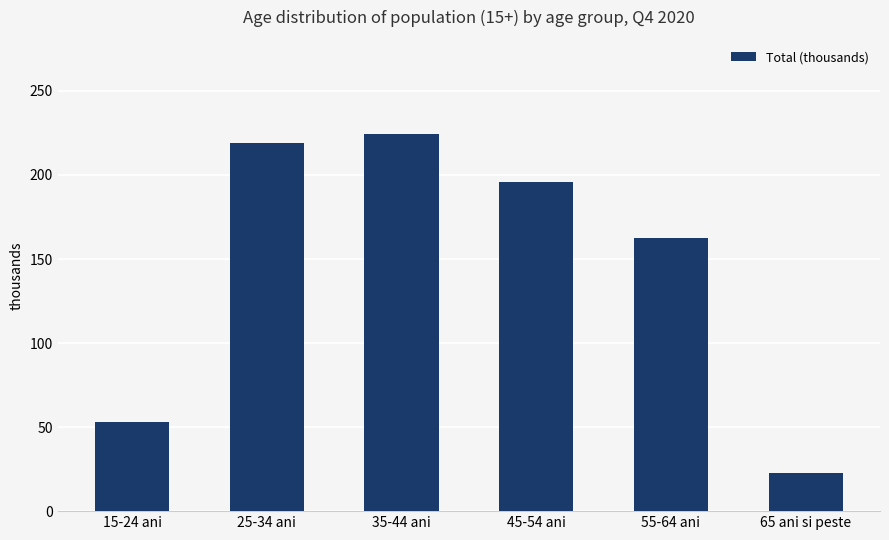

Which has a higher value, 65 ani si peste or 25-34 ani?

25-34 ani